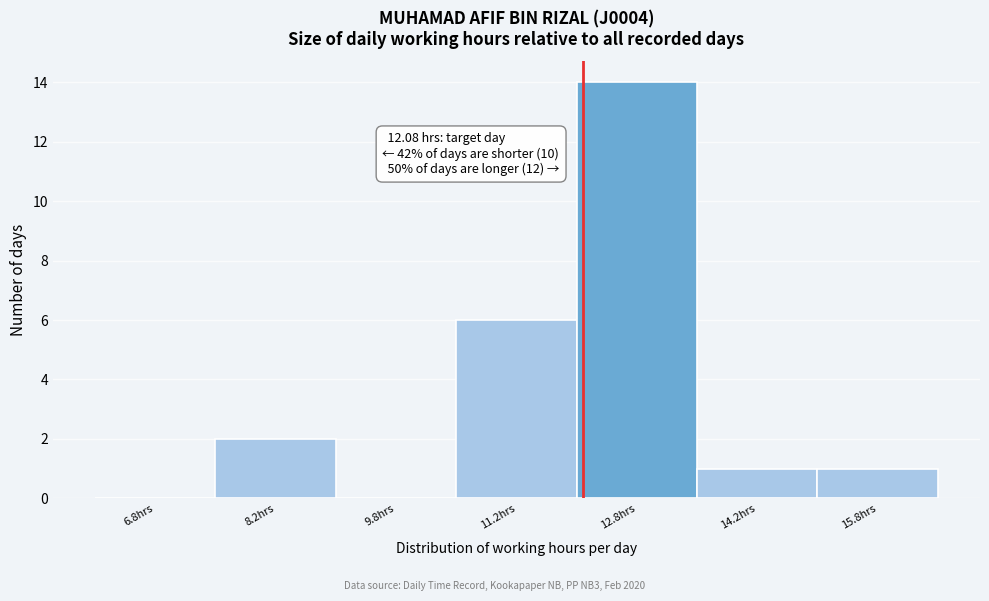

Which range on the x-axis has the tallest bar?

12.0 to 13.5